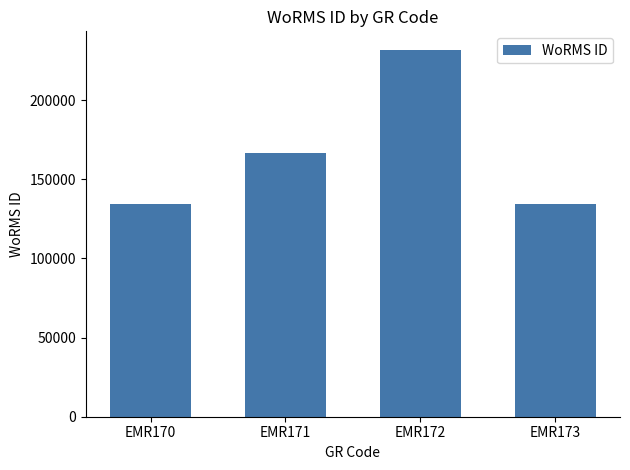

How many bars are there in total?

4